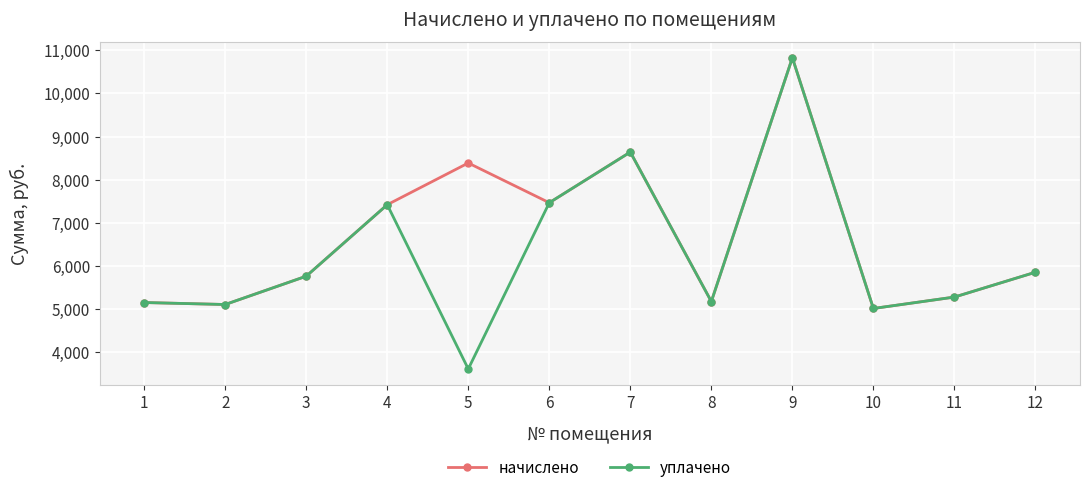

What is the approximate value of уплачено at 2?

5103.4